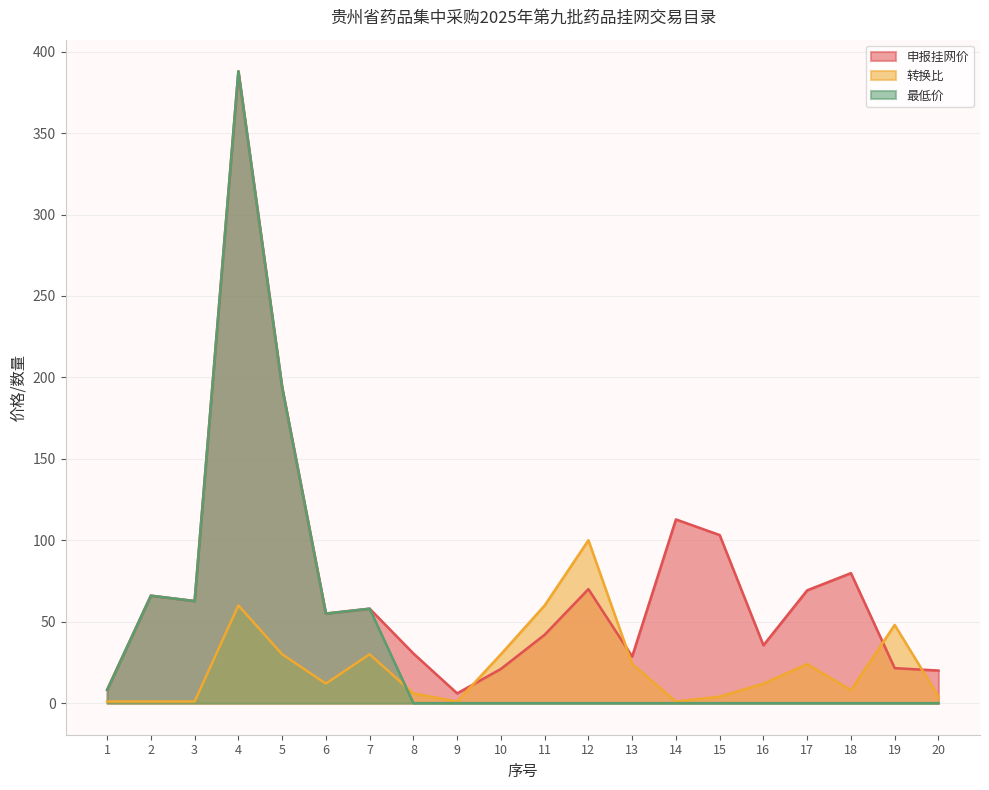

Read the 申报挂网价 value at 1.

8.2